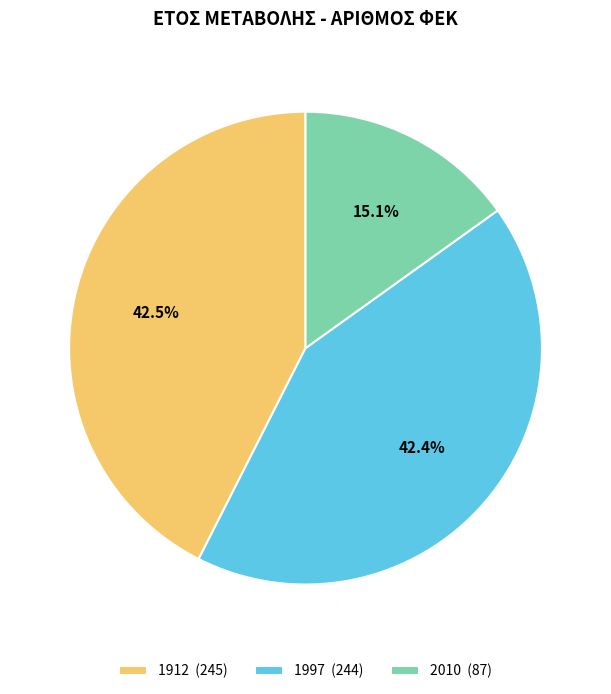

Is the sum of 1997 (244) and 1912 (245) greater than half?

Yes